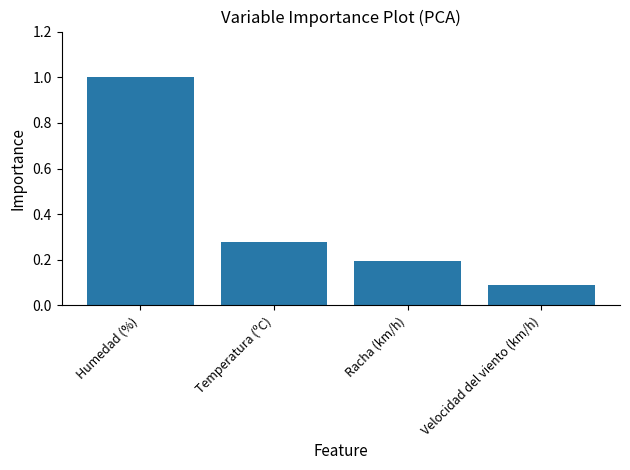

Which label corresponds to the largest value in the chart?

Humedad (%)